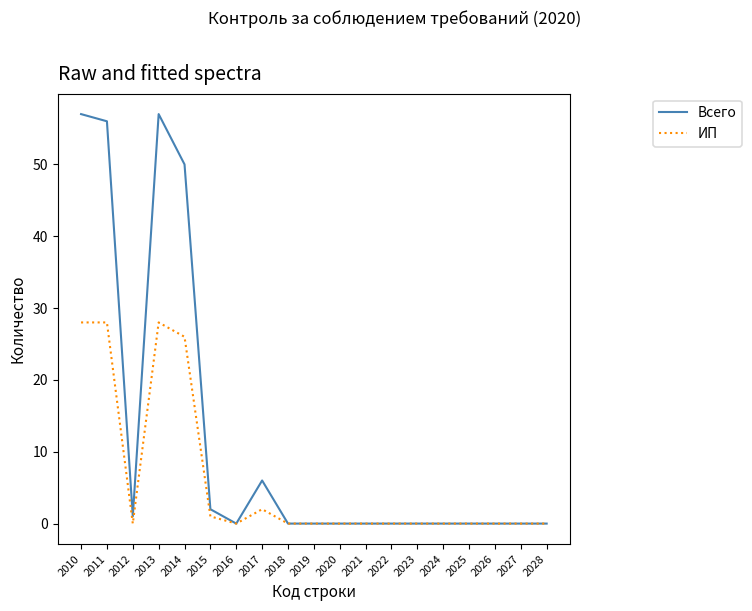

List the series in order of their peak value, lowest first.

ИП, Всего